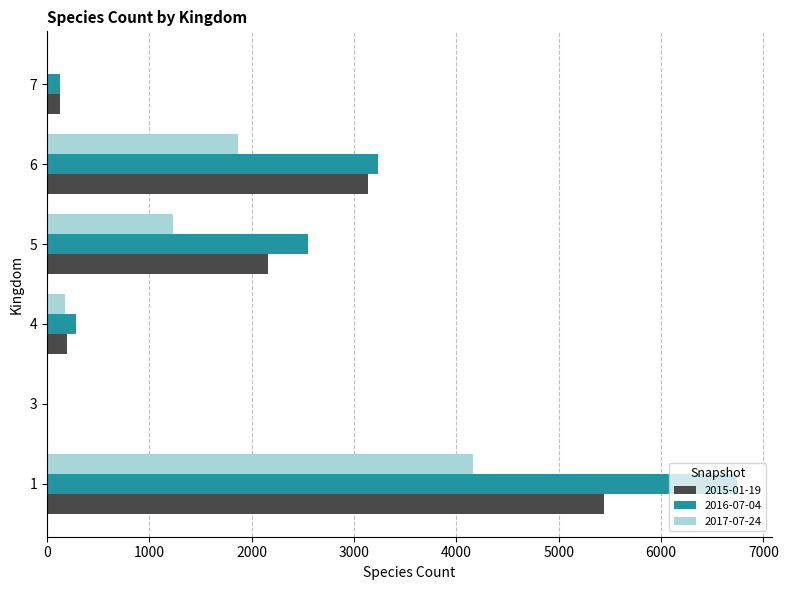

Which series has the largest total across all categories?

2016-07-04